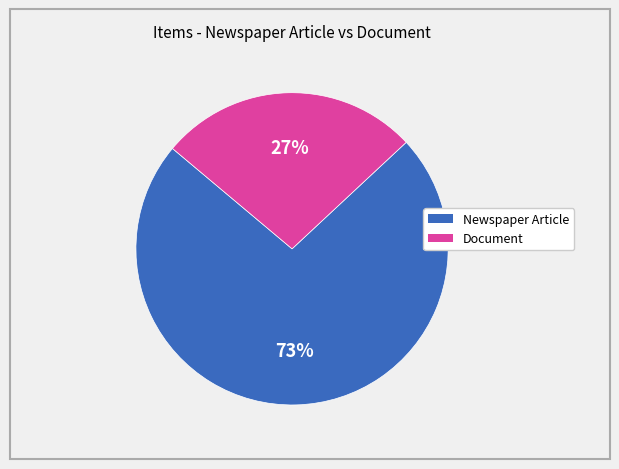

What is the smallest slice in the pie chart?

Document